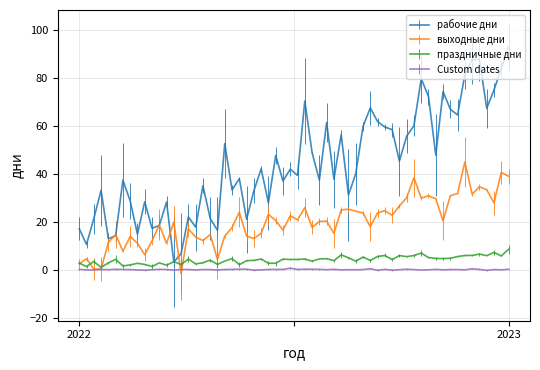

Does the chart display data point markers on the line(s)?

No